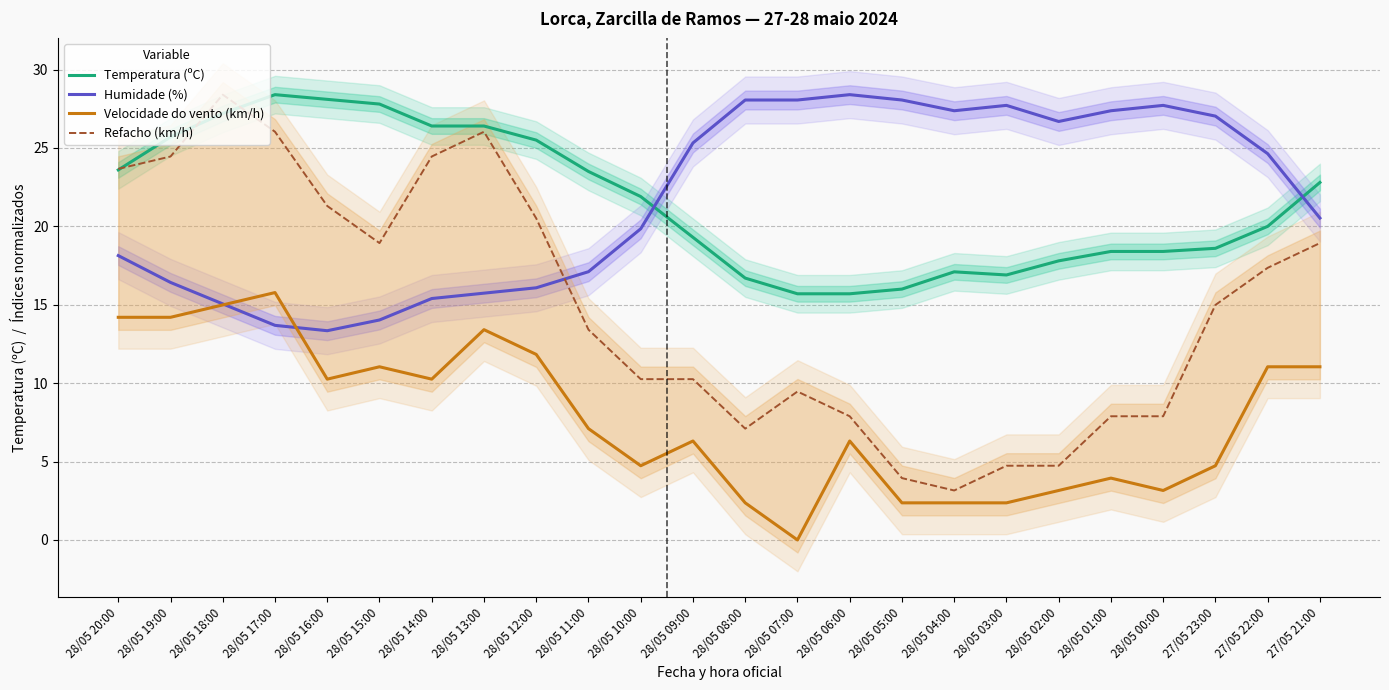

What is the label of the 4th point from the right?

28/05 00:00